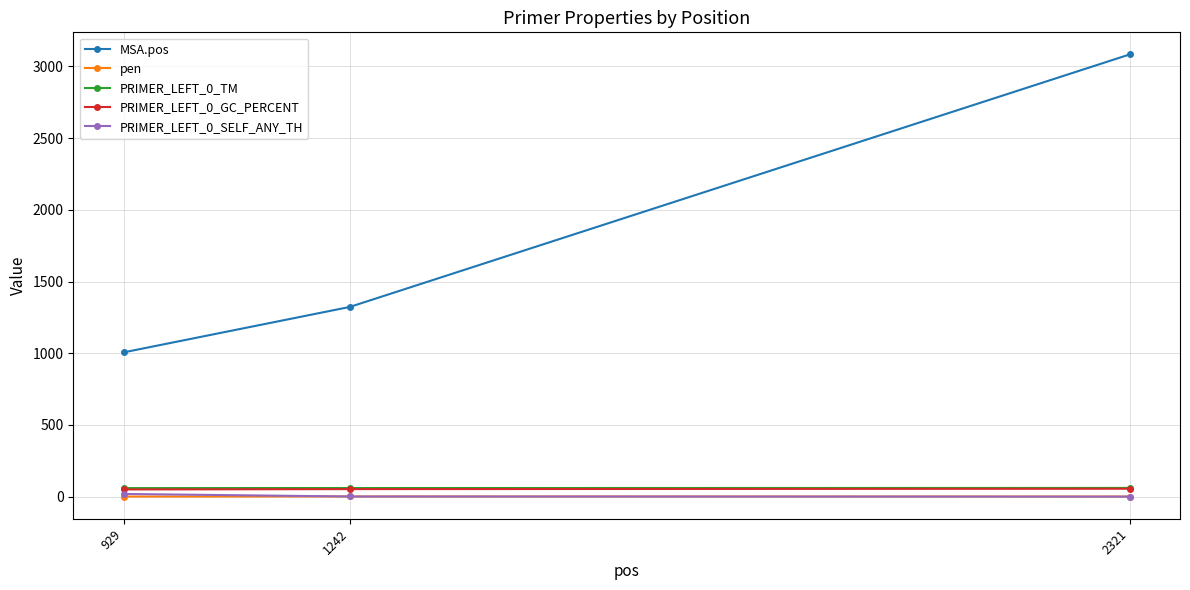

Which series has the largest range (max minus min)?

MSA.pos